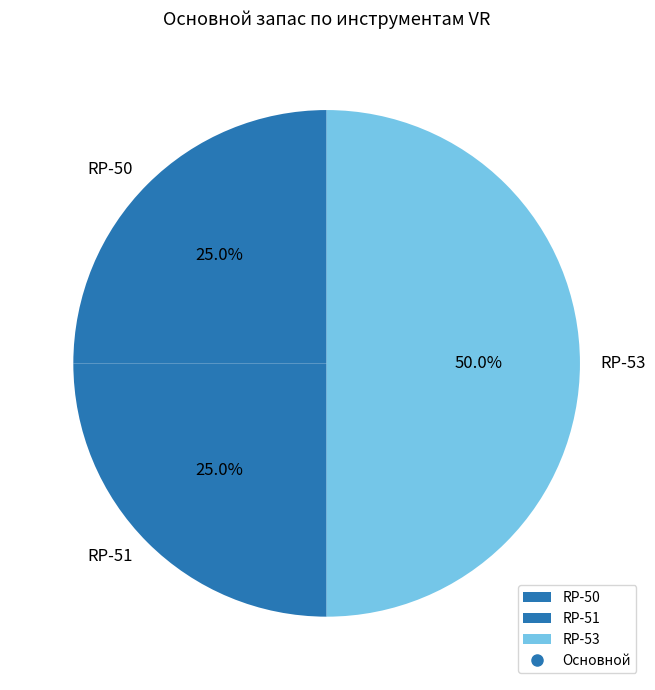

What is the largest slice in the pie chart?

RP-53